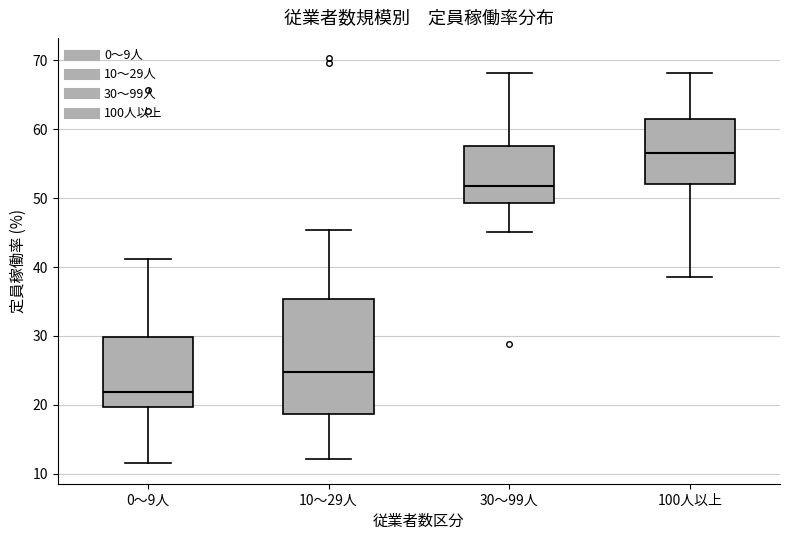

Comparing the boxes themselves (not the whiskers), which one is the tallest?

10～29人